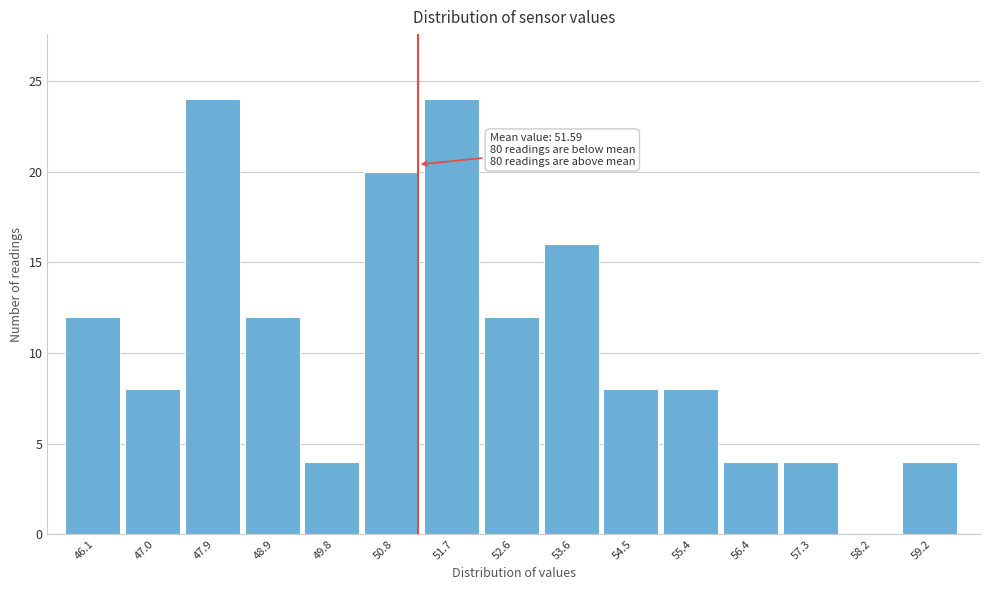

Reading left to right, transcribe all the data shown in this chart.

46.1=12	47.0=8	47.9=24	48.9=12	49.8=4	50.8=20	51.7=24	52.6=12	53.6=16	54.5=8	55.4=8	56.4=4	57.3=4	58.2=0	59.2=4